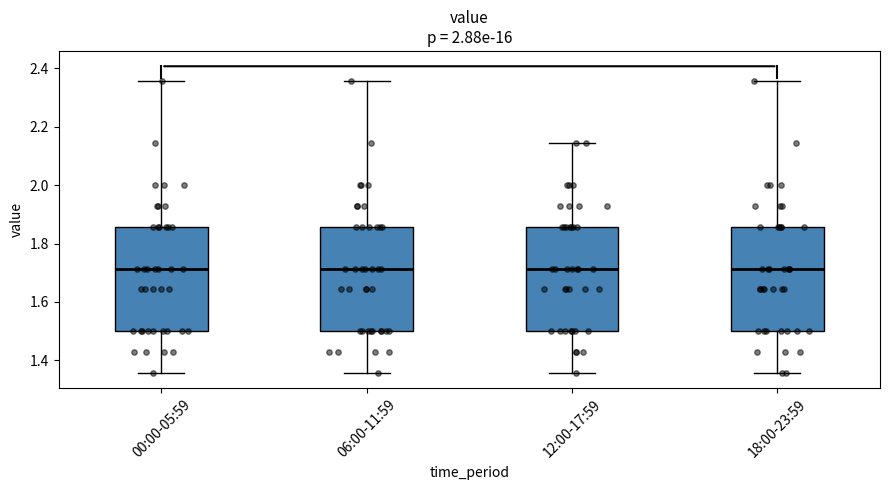

Reading left to right, transcribe this box plot: for each box, give where its median line is, the range the box spans, and where its two whiskers end, as read against the y-axis. The values are not printed on the chart, so give them approximately, as read against the axis.

00:00-05:59: median 1.72, box 1.50 to 1.86, whiskers 1.36 to 2.36
06:00-11:59: median 1.72, box 1.50 to 1.86, whiskers 1.36 to 2.36
12:00-17:59: median 1.72, box 1.50 to 1.86, whiskers 1.36 to 2.14
18:00-23:59: median 1.72, box 1.50 to 1.86, whiskers 1.36 to 2.36